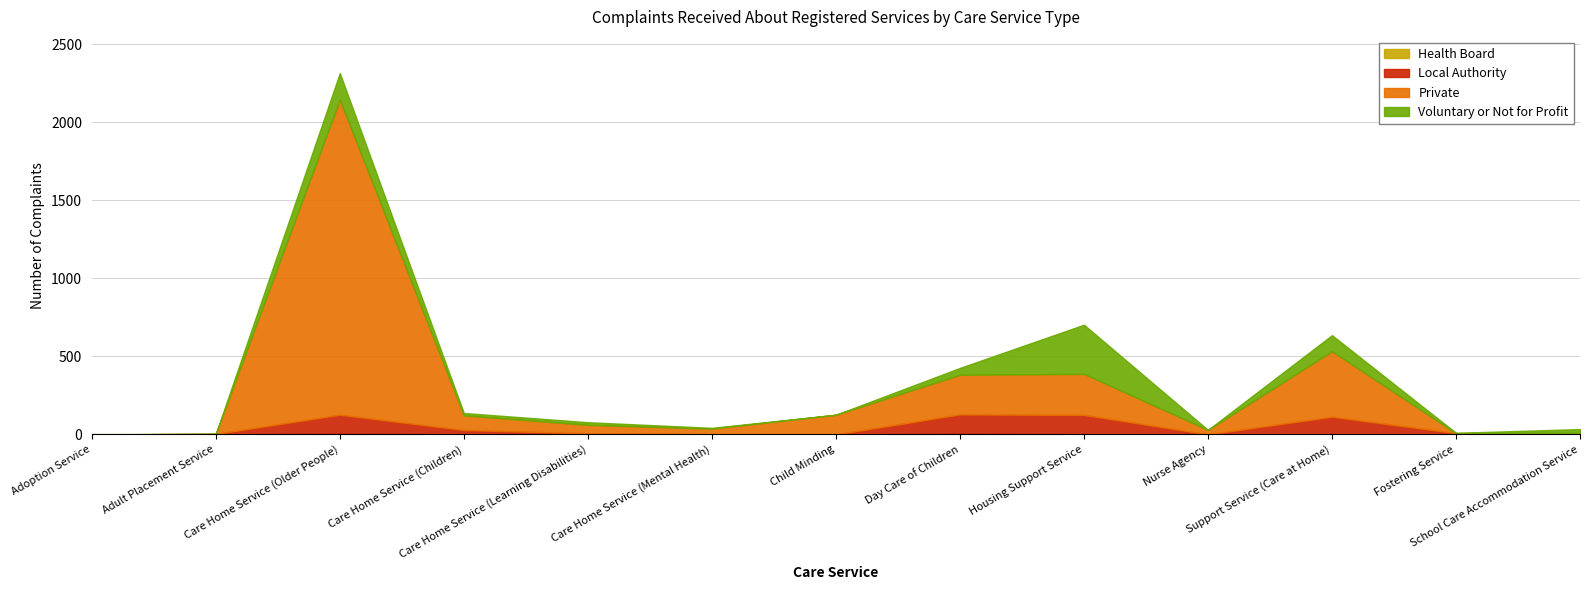

What is the difference between the maximum and minimum values in the Voluntary or Not for Profit series?

315